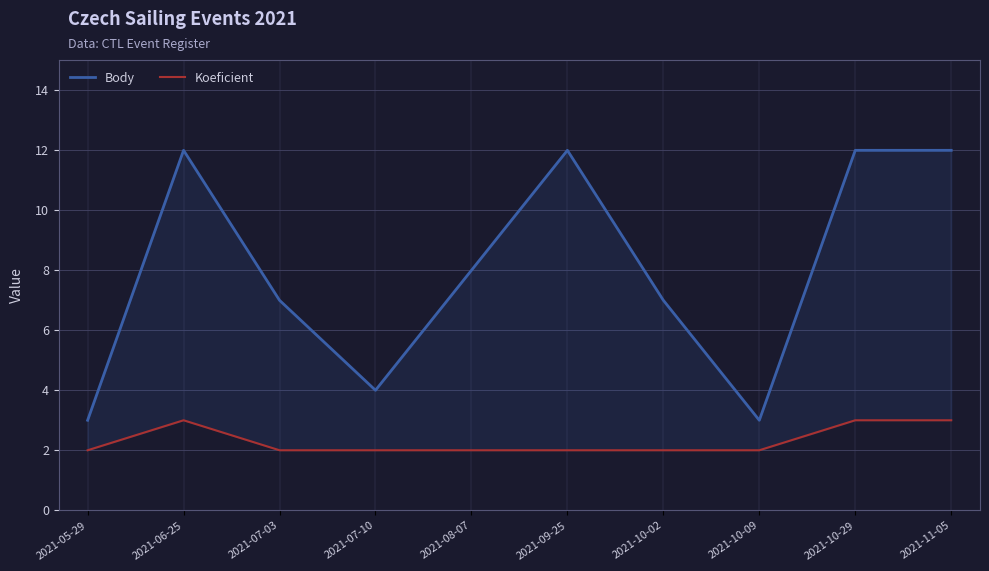

True or false: Body and Koeficient cross at least once.

False